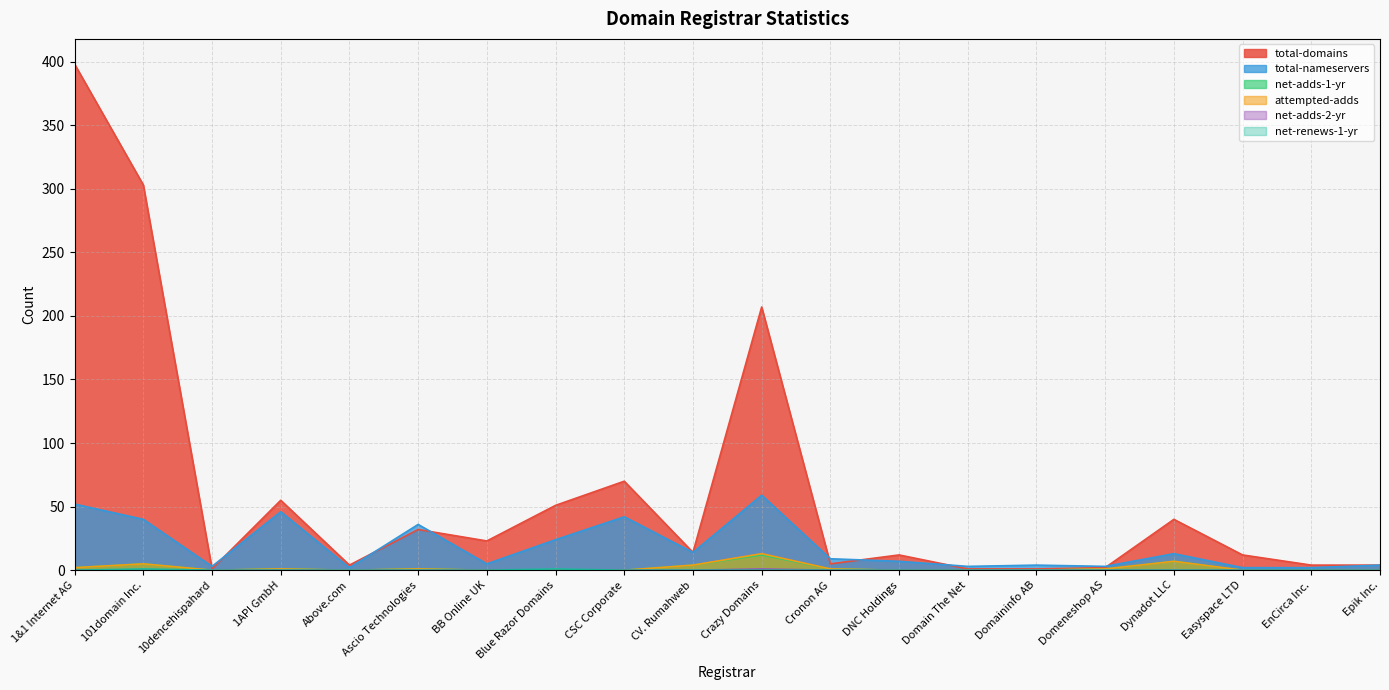

How many data points in total-nameservers are less than 9?

10